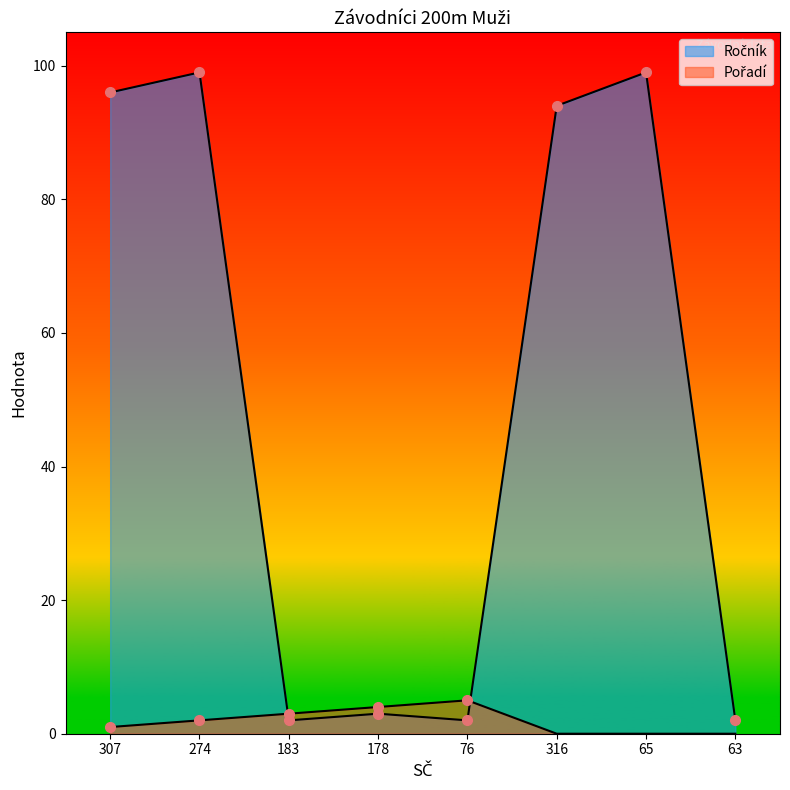

How many lines are shown in the chart?

2